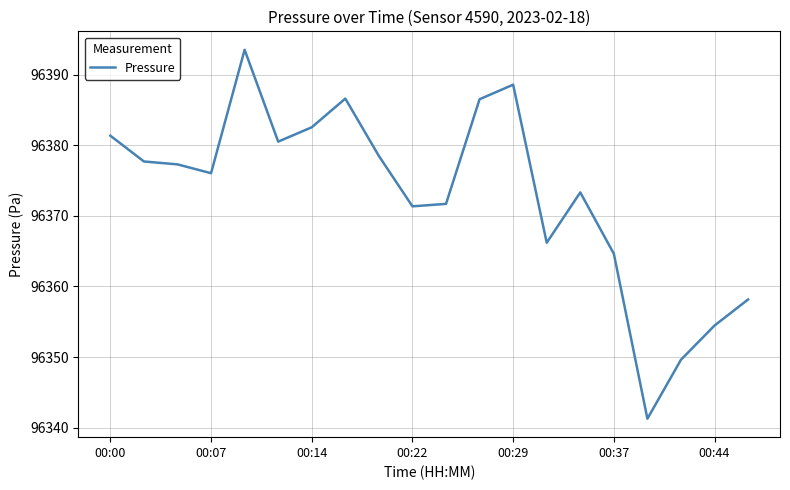

What is the minimum value shown in the chart?

96341.3